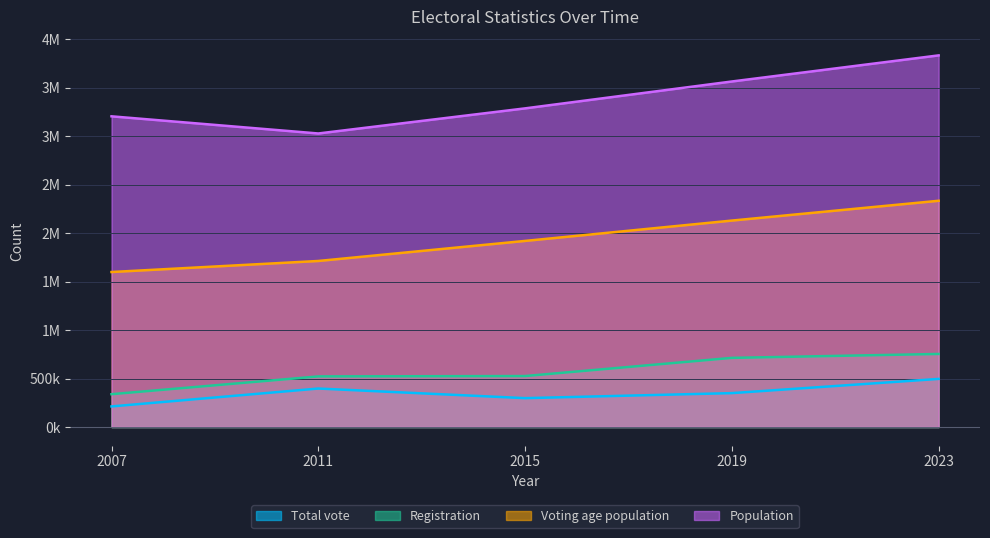

Which series changed the most between 2015 and 2019?

Population